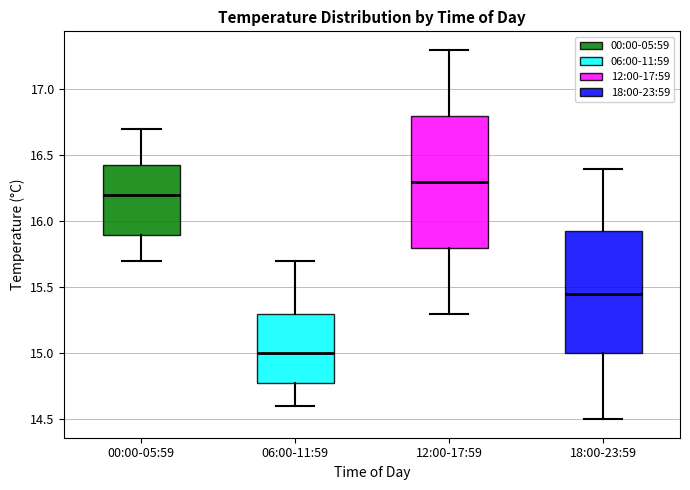

Reading left to right, transcribe this box plot: for each box, give where its median line is, the range the box spans, and where its two whiskers end, as read against the y-axis. The values are not printed on the chart, so give them approximately, as read against the axis.

00:00-05:59: median 16.20, box 15.90 to 16.45, whiskers 15.70 to 16.70
06:00-11:59: median 15.00, box 14.80 to 15.30, whiskers 14.60 to 15.70
12:00-17:59: median 16.30, box 15.80 to 16.80, whiskers 15.30 to 17.30
18:00-23:59: median 15.45, box 15.00 to 15.95, whiskers 14.50 to 16.40